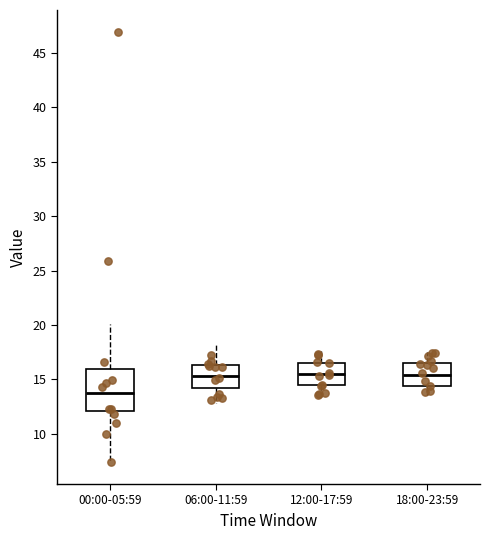

Reading left to right, transcribe this box plot: for each box, give where its median line is, the range the box spans, and where its two whiskers end, as read against the y-axis. The values are not printed on the chart, so give them approximately, as read against the axis.

00:00-05:59: median 14.0, box 12.0 to 16.0, whiskers 7.5 to 20.0
06:00-11:59: median 15.5, box 14.0 to 16.5, whiskers 13.0 to 18.0
12:00-17:59: median 15.5, box 14.5 to 16.5, whiskers 13.5 to 17.5
18:00-23:59: median 15.5, box 14.5 to 16.5, whiskers 13.5 to 17.5